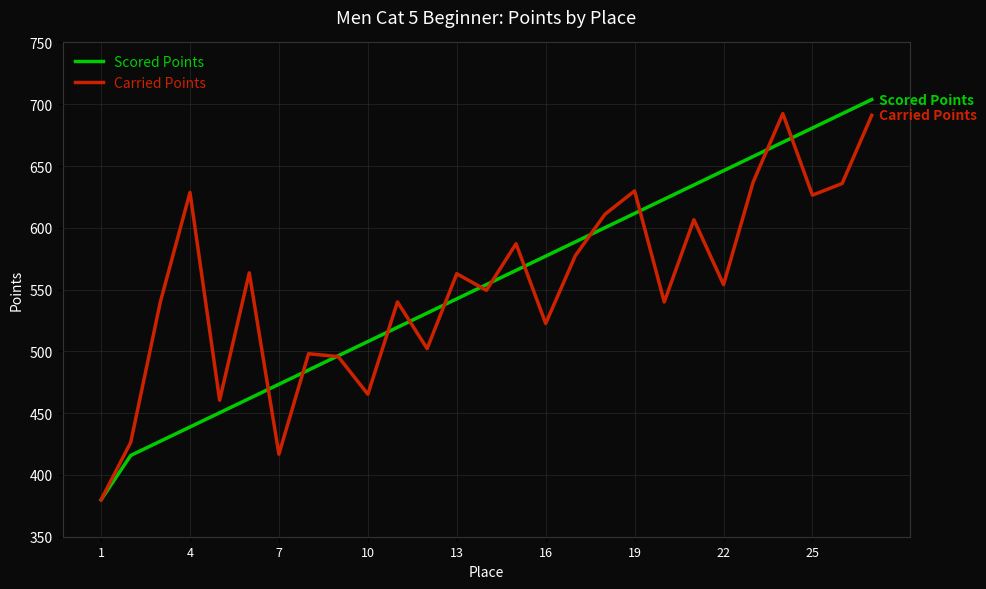

True or false: Scored Points has more than 1 points higher than both neighbors.

False